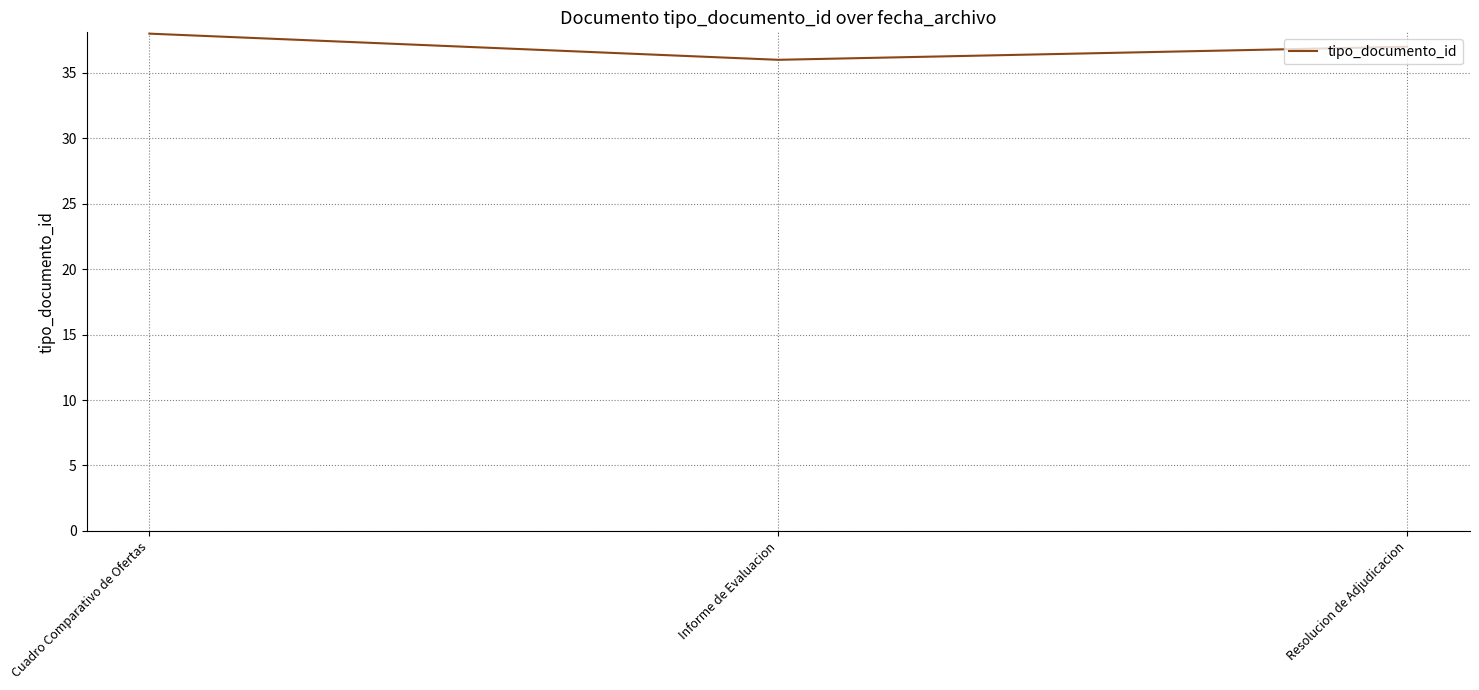

Rank the categories by value from lowest to highest.

Informe de Evaluacion, Resolucion de Adjudicacion, Cuadro Comparativo de Ofertas